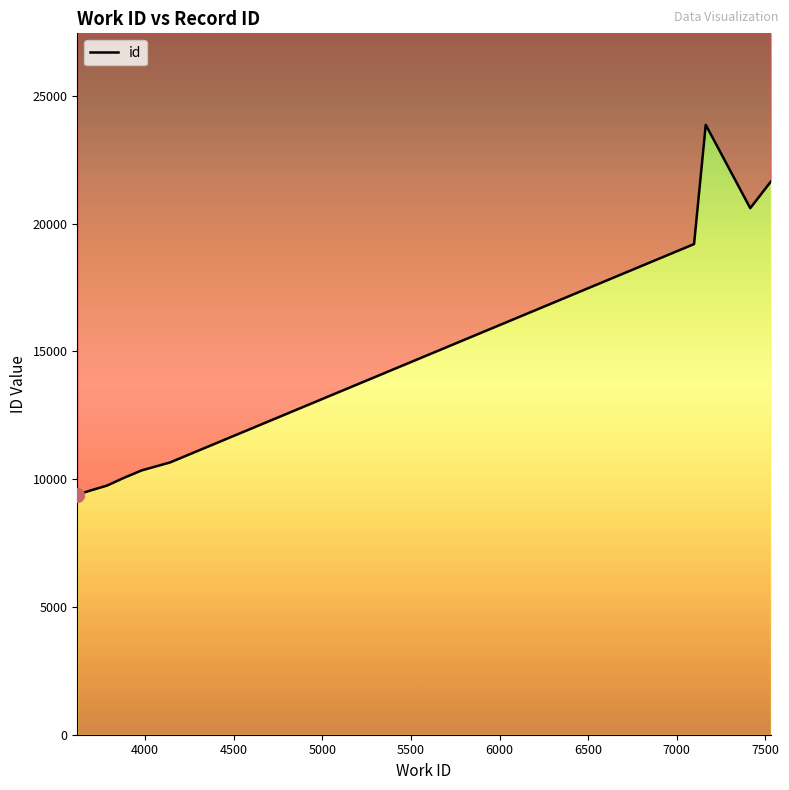

True or false: there are more than 0 points higher than both neighbors.

False